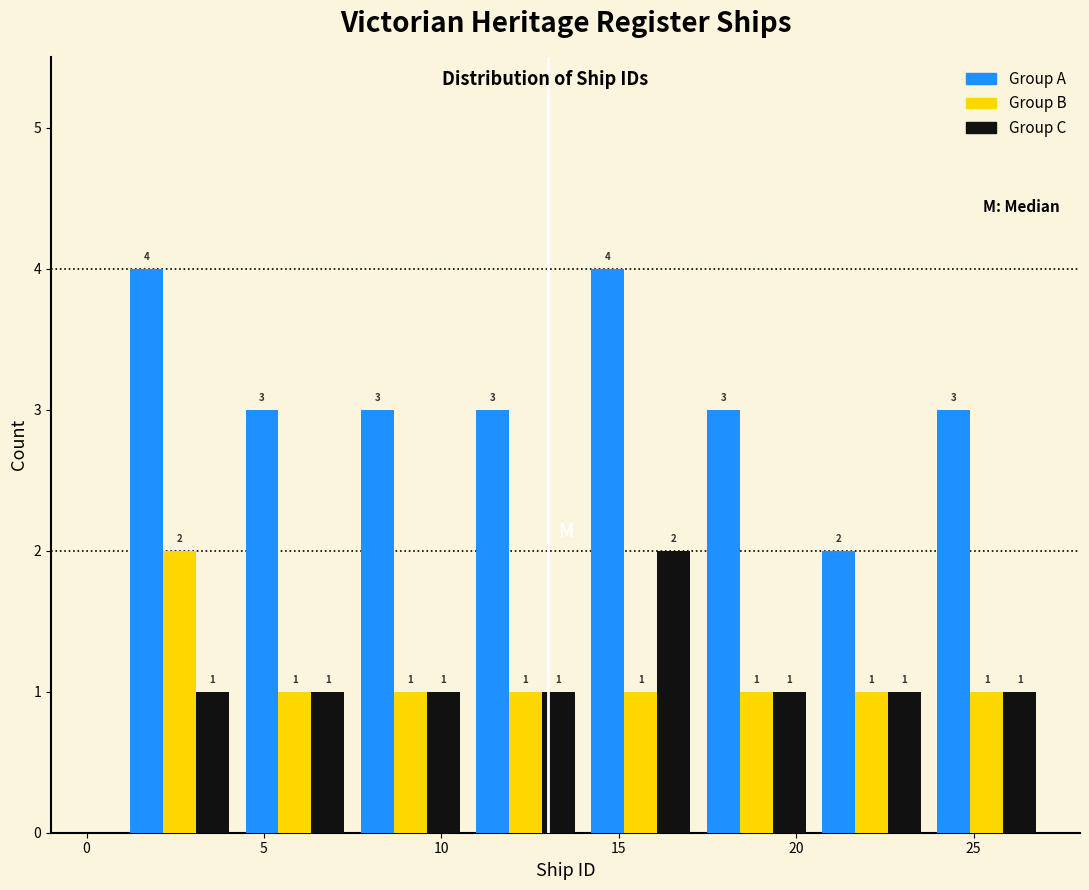

Reading left to right, transcribe this chart: for each range on the x-axis, give the height of each series' bar. The bar edges are not printed on the chart, so give them approximately, as read against the axis.

1.00 to 4.25: Group A=4	Group B=2	Group C=1
4.25 to 7.50: Group A=3	Group B=1	Group C=1
7.50 to 10.75: Group A=3	Group B=1	Group C=1
10.75 to 14.00: Group A=3	Group B=1	Group C=1
14.00 to 17.25: Group A=4	Group B=1	Group C=2
17.25 to 20.50: Group A=3	Group B=1	Group C=1
20.50 to 23.75: Group A=2	Group B=1	Group C=1
23.75 to 27.00: Group A=3	Group B=1	Group C=1